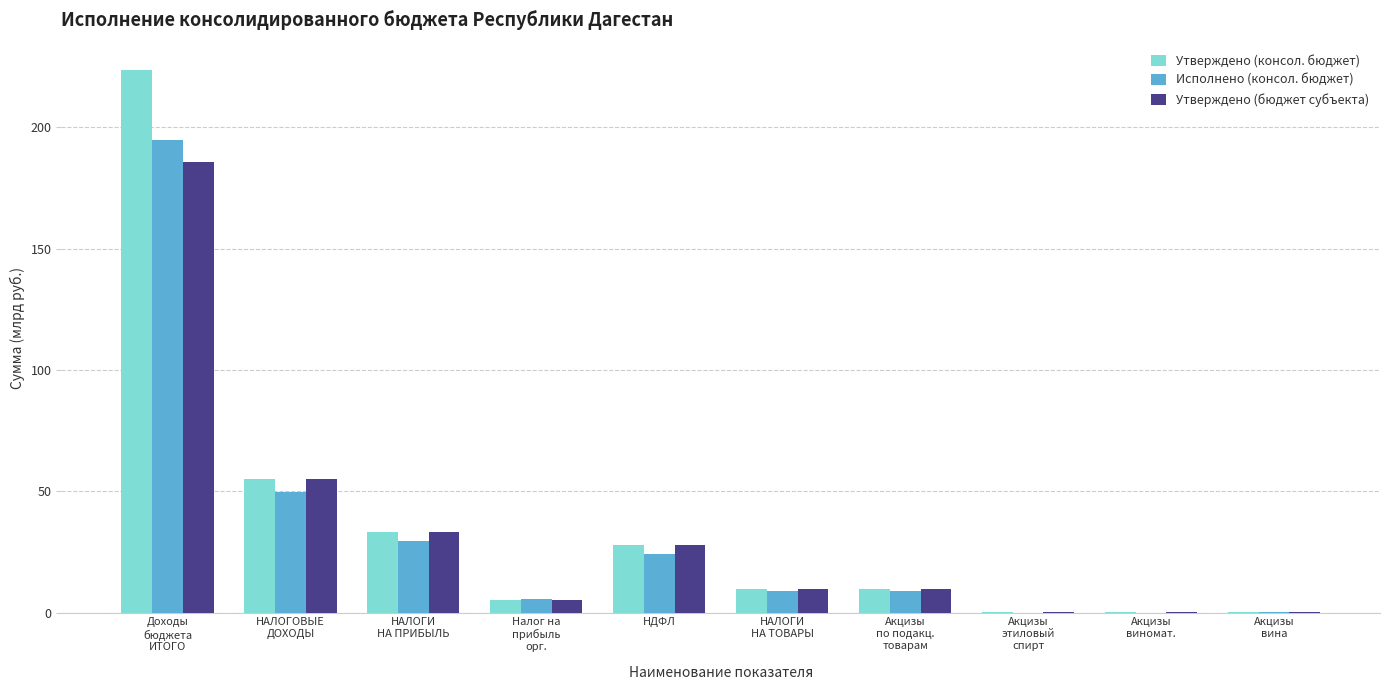

At which category is the sum across all series the highest?

Доходы
бюджета
ИТОГО